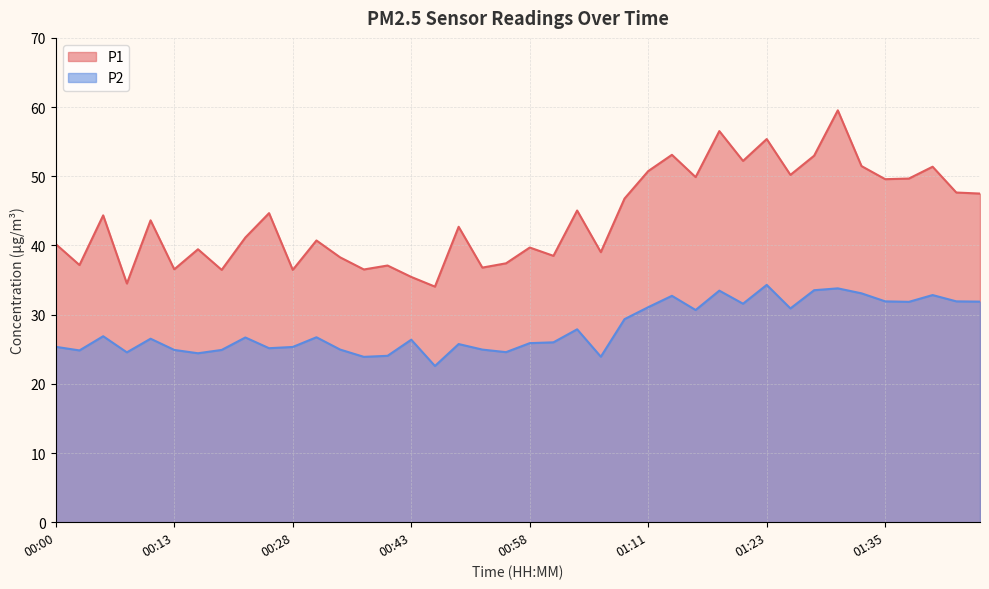

What is the smallest value displayed?

22.6